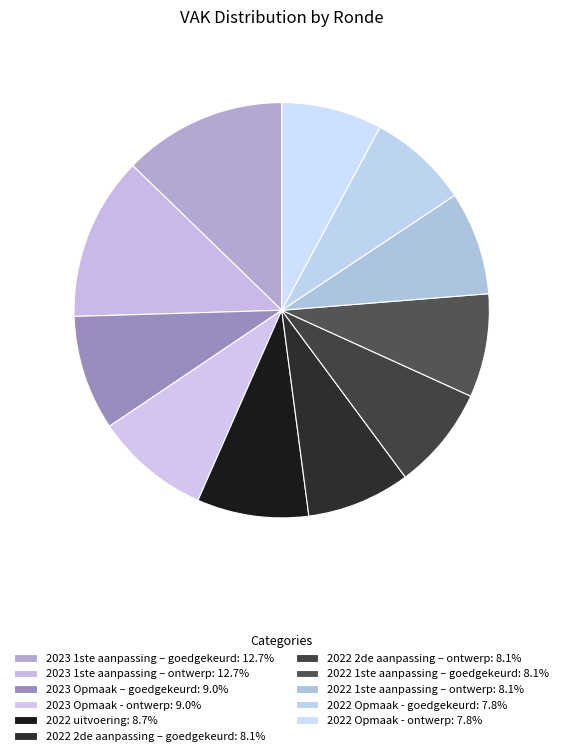

Count the number of slices in the pie.

11